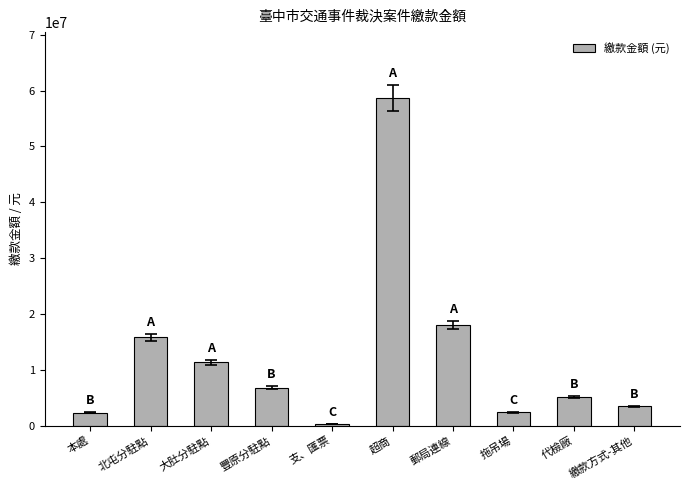

At which label is the value closest to 29521620?

郵局連線